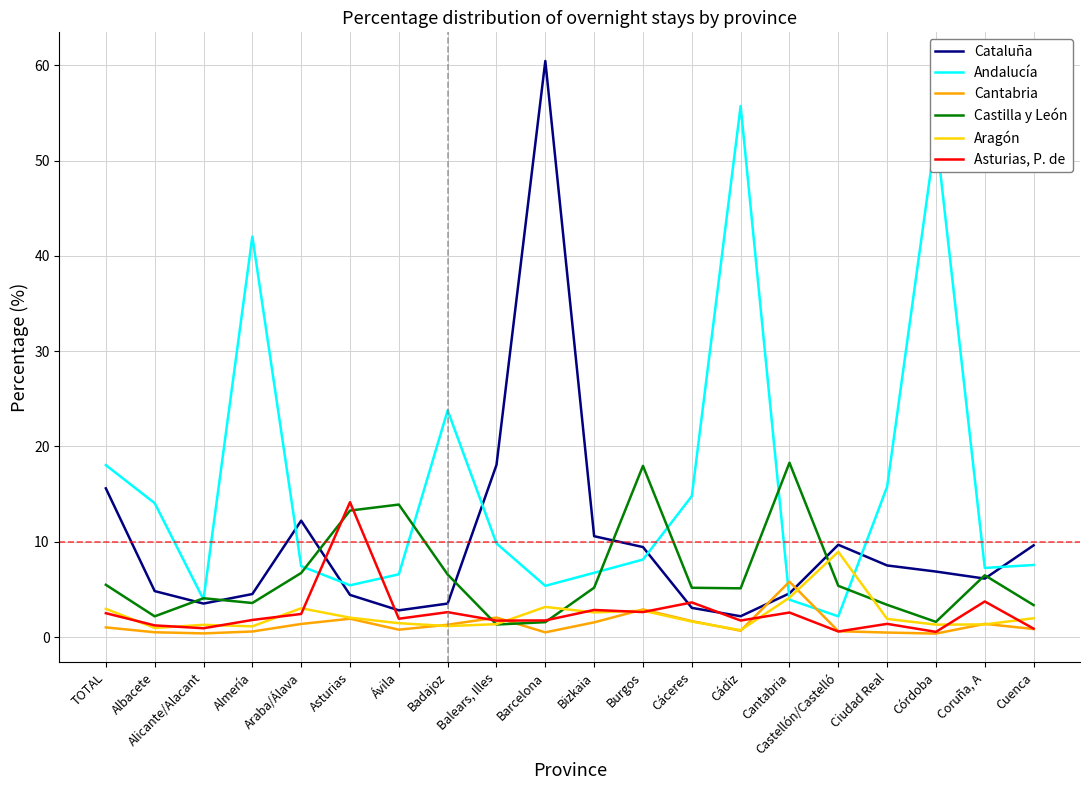

List the series in order of their peak value, lowest first.

Cantabria, Aragón, Asturias, P. de, Castilla y León, Andalucía, Cataluña